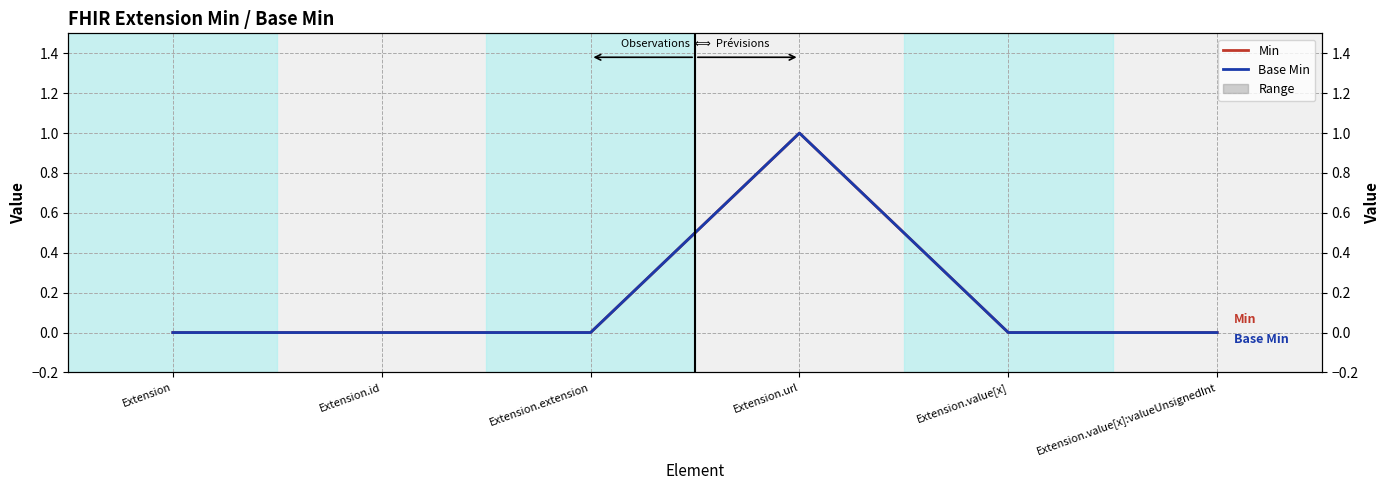

The value of Min at Extension.value[x]:valueUnsignedInt is 0. True or false?

True